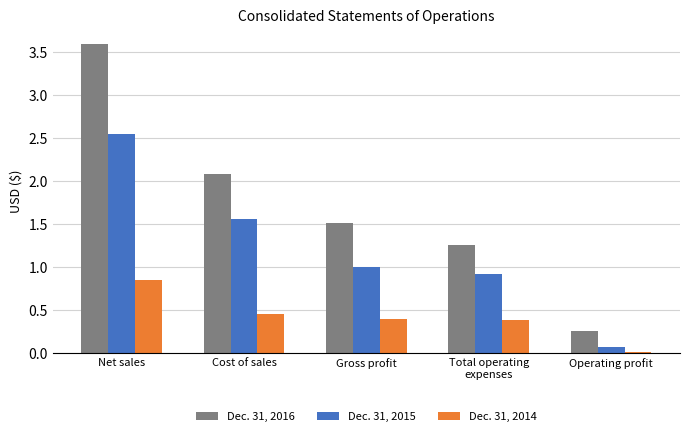

What is the maximum value for Dec. 31, 2016?

3.6